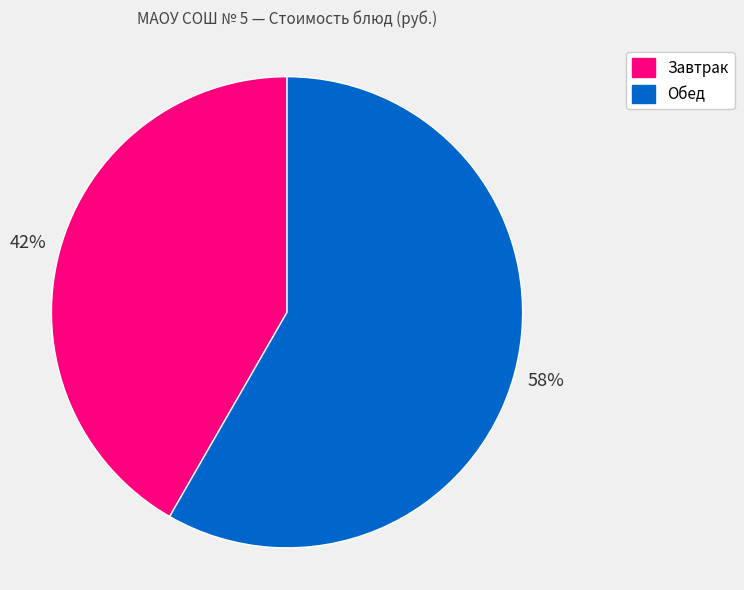

Is there any slice that represents more than half of the pie?

Yes